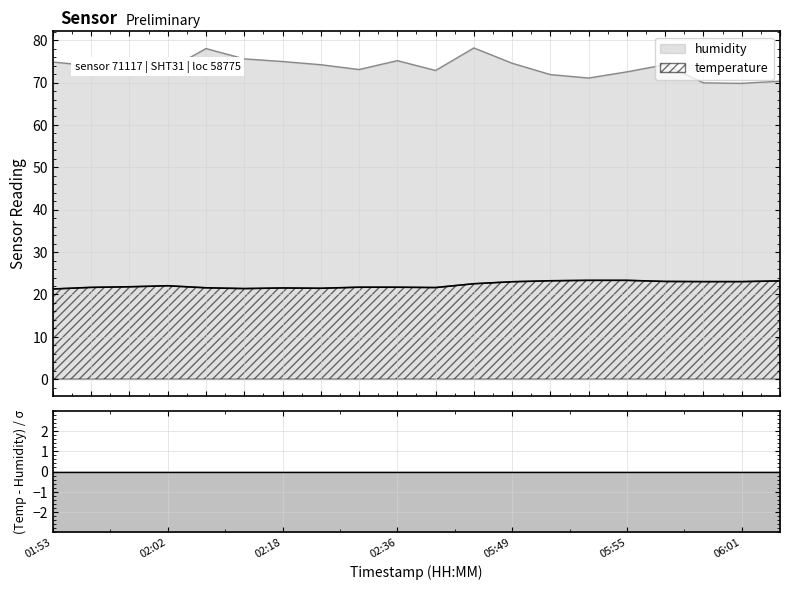

What is the value of the humidity point at the 6th from the left?

75.6